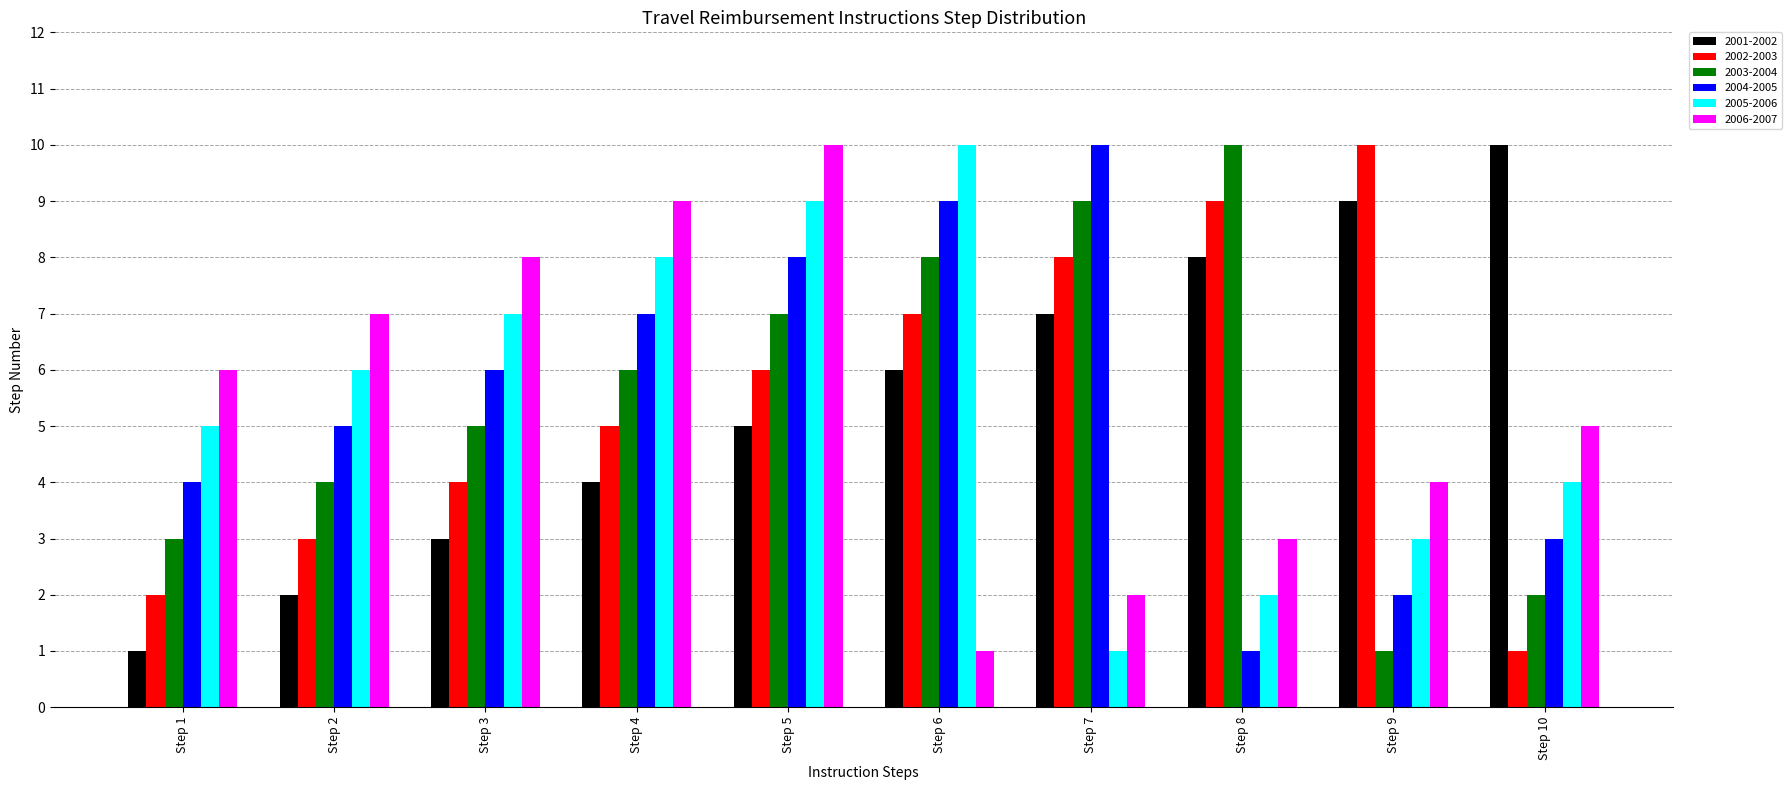

What is the value of the 2002-2003 bar at the 6th from the left?

7